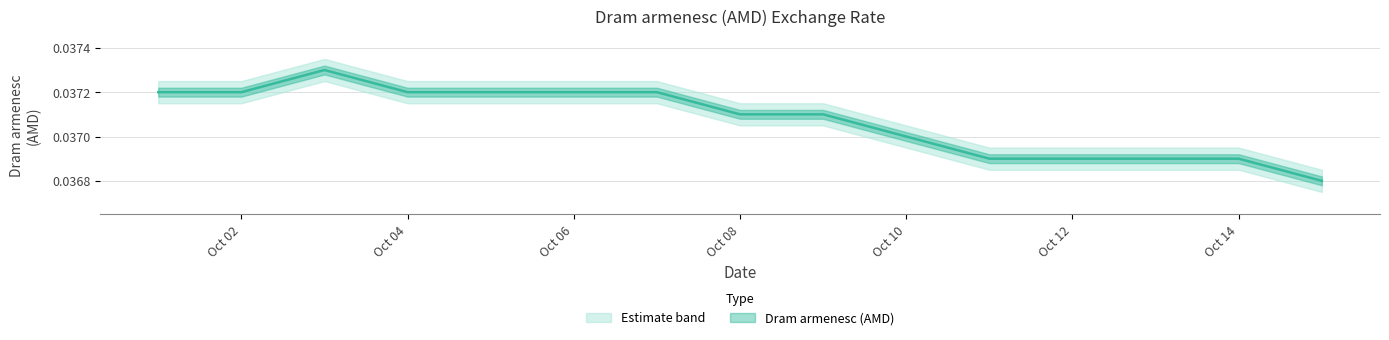

How many lines are shown in the chart?

1